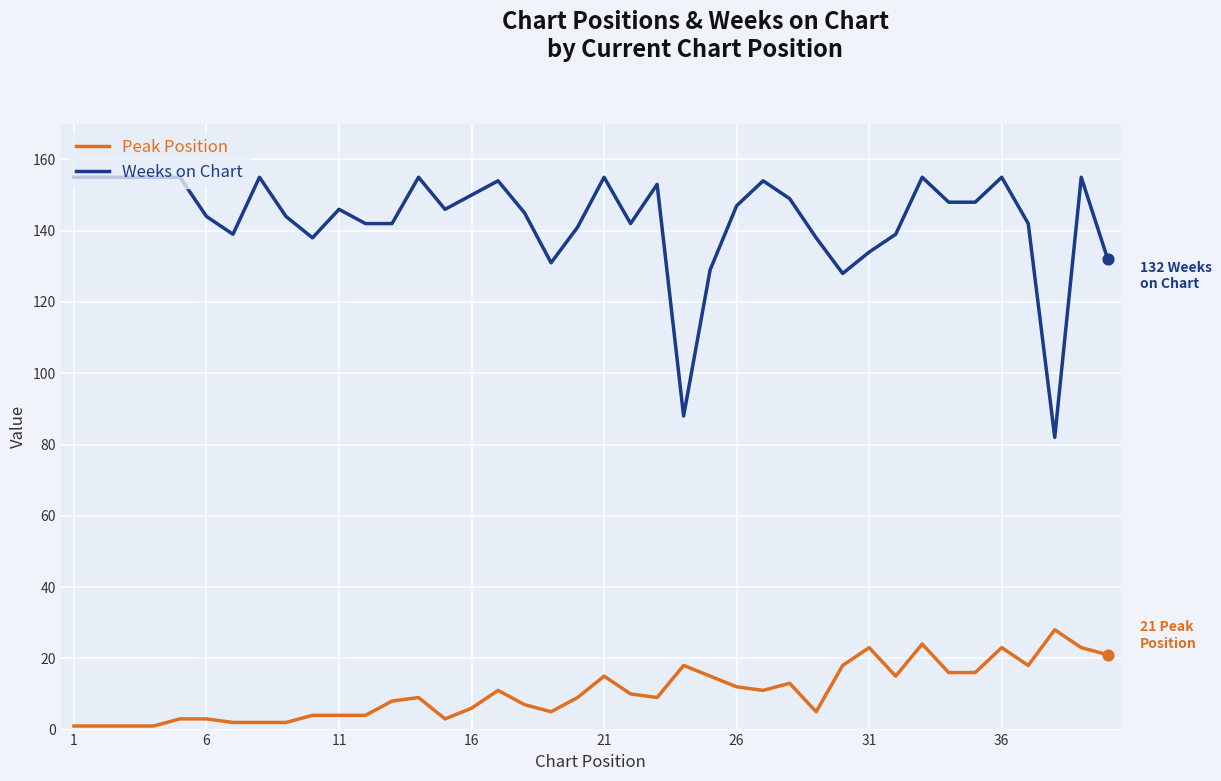

Which series has the largest total across all categories?

Weeks on Chart